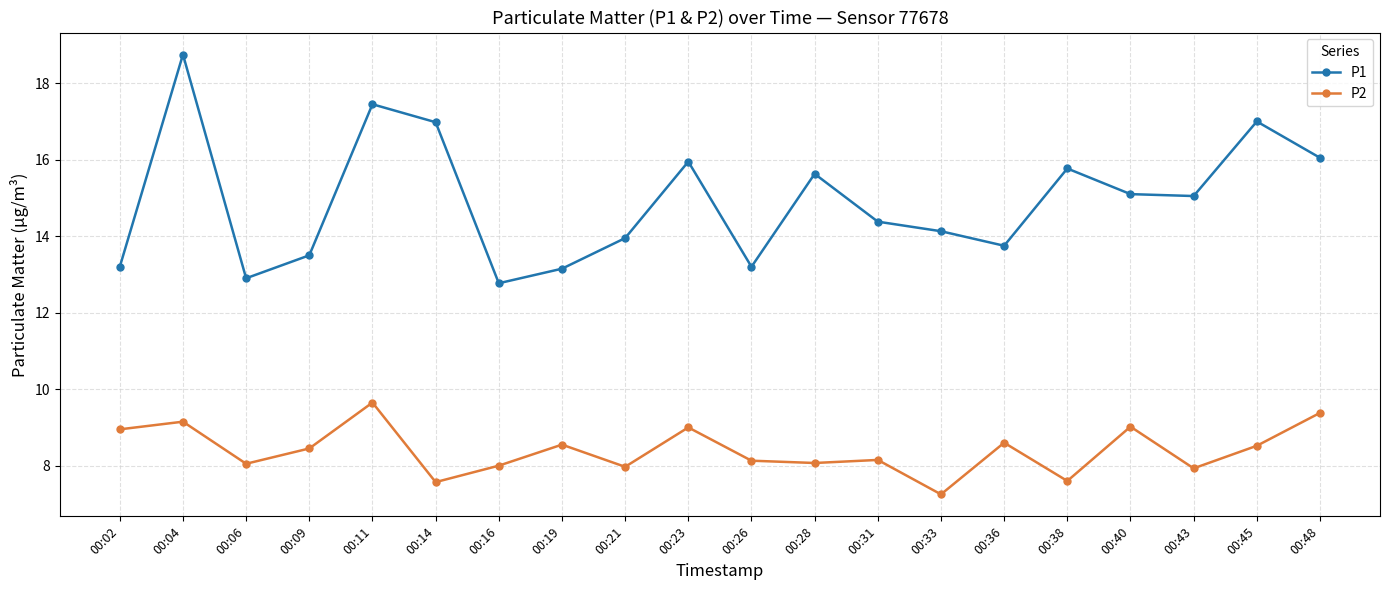

What is the spread (max minus min) of values at 00:28?

7.6